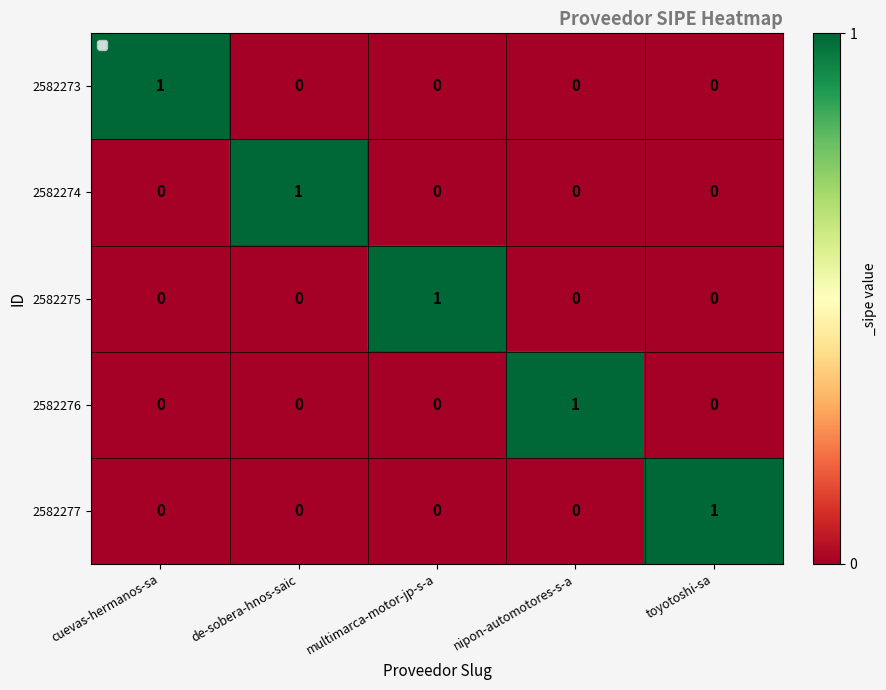

How many categories are shown in the chart?

5